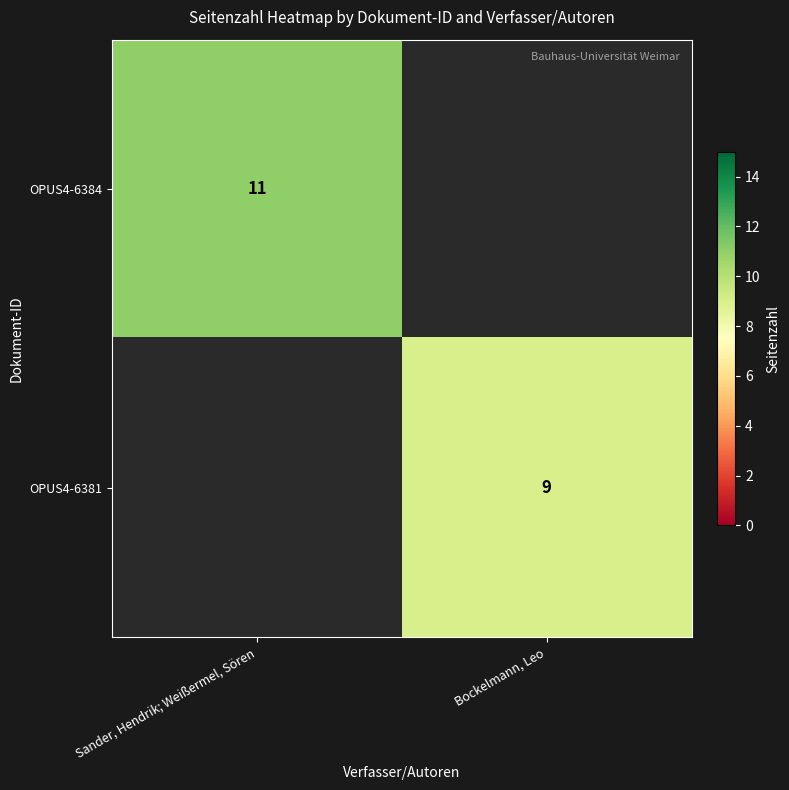

Is the value of OPUS4-6381 at Bockelmann, Leo greater than the value of OPUS4-6384 at Sander, Hendrik; Weißermel, Sören?

No